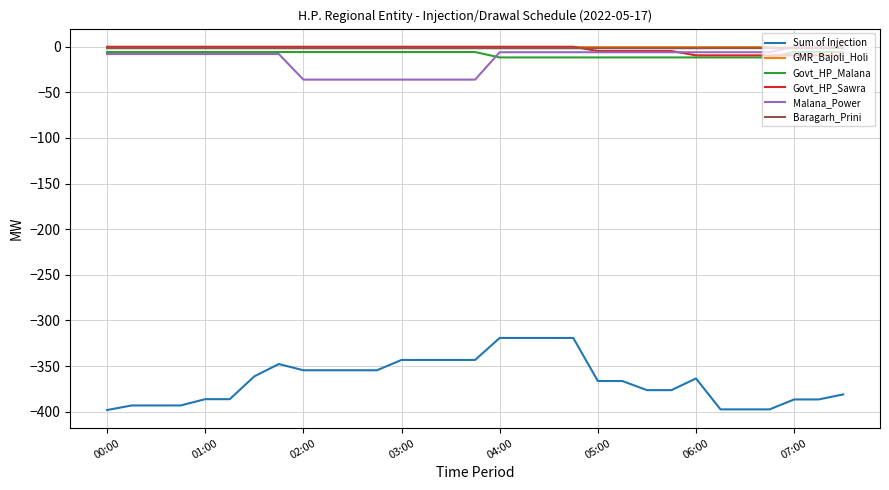

True or false: Sum of Injection and Govt_HP_Sawra cross at least once.

False